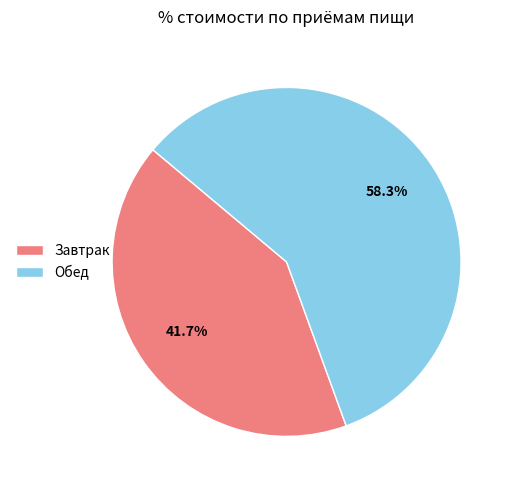

How many segments does this pie chart have?

2